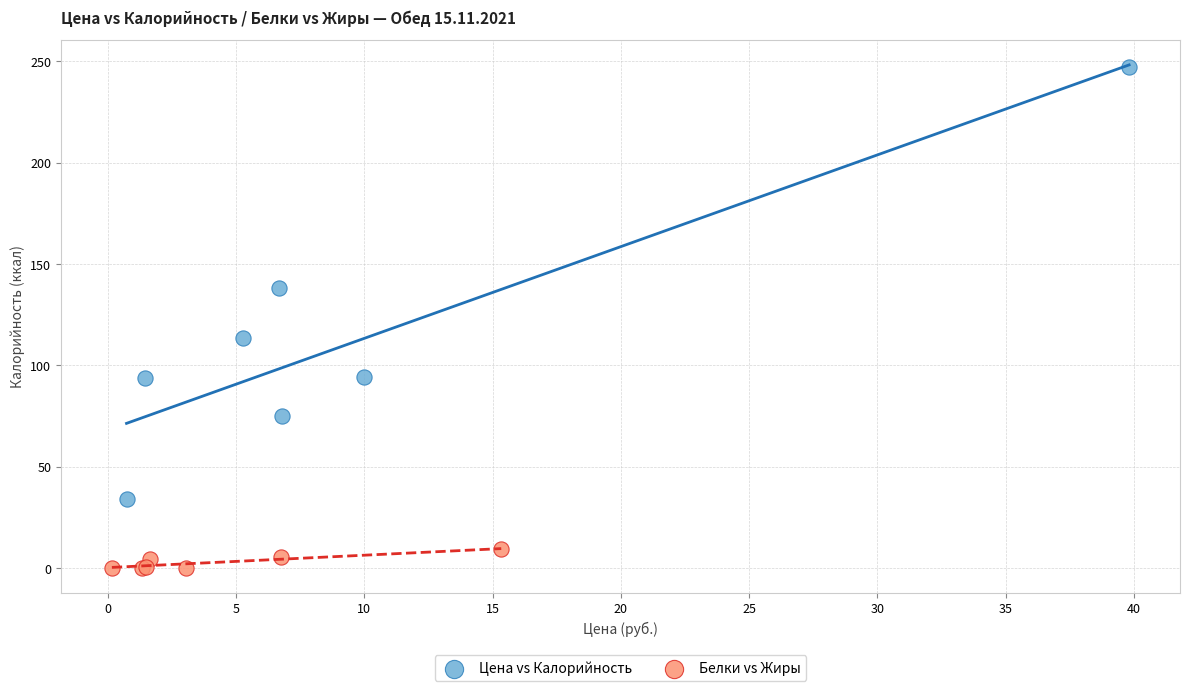

Which series contains the lowest Y value?

Белки vs Жиры